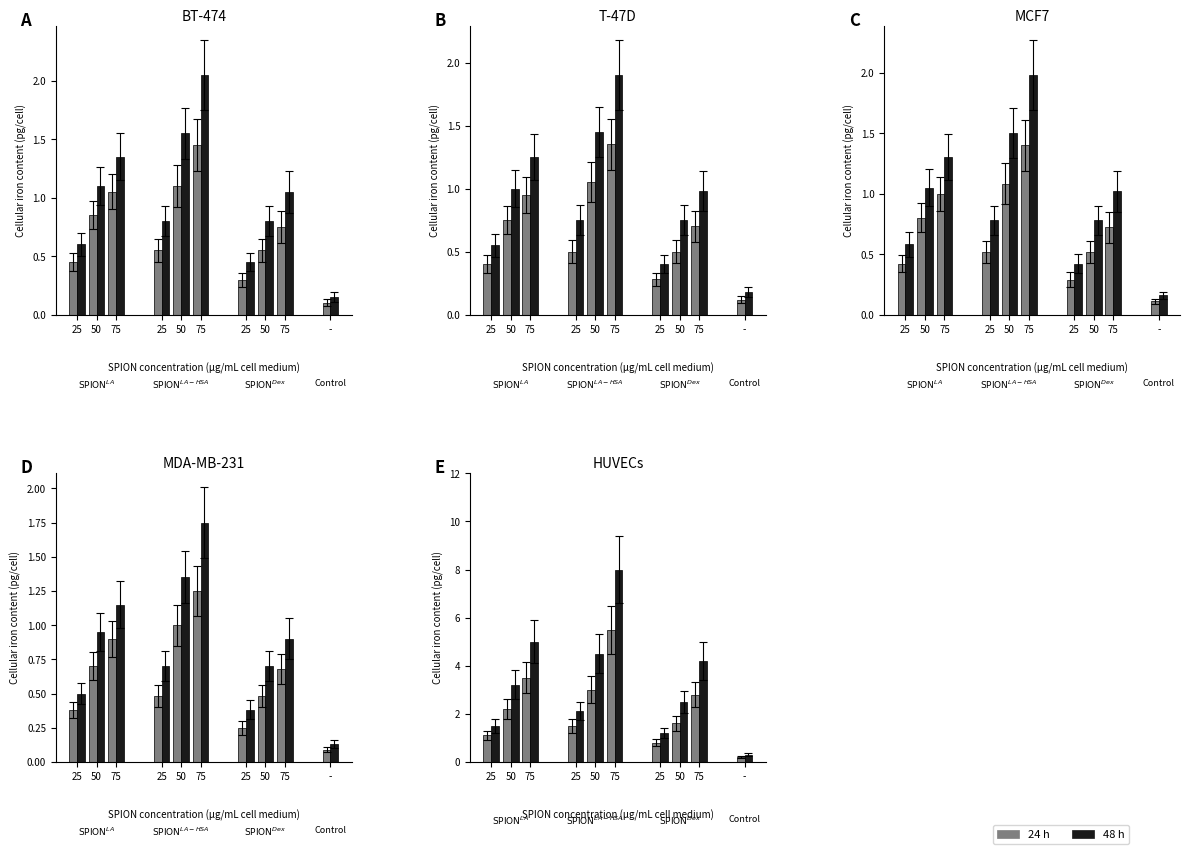

How many groups of bars are there?

10